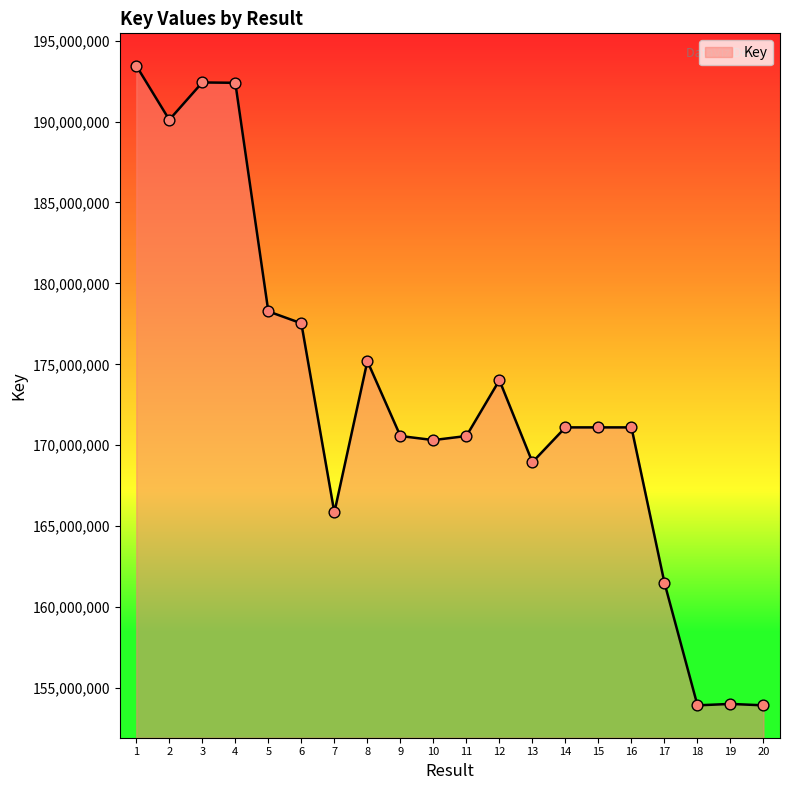

Approximately how many times larger is the value at 20 compared to 3?

0.8